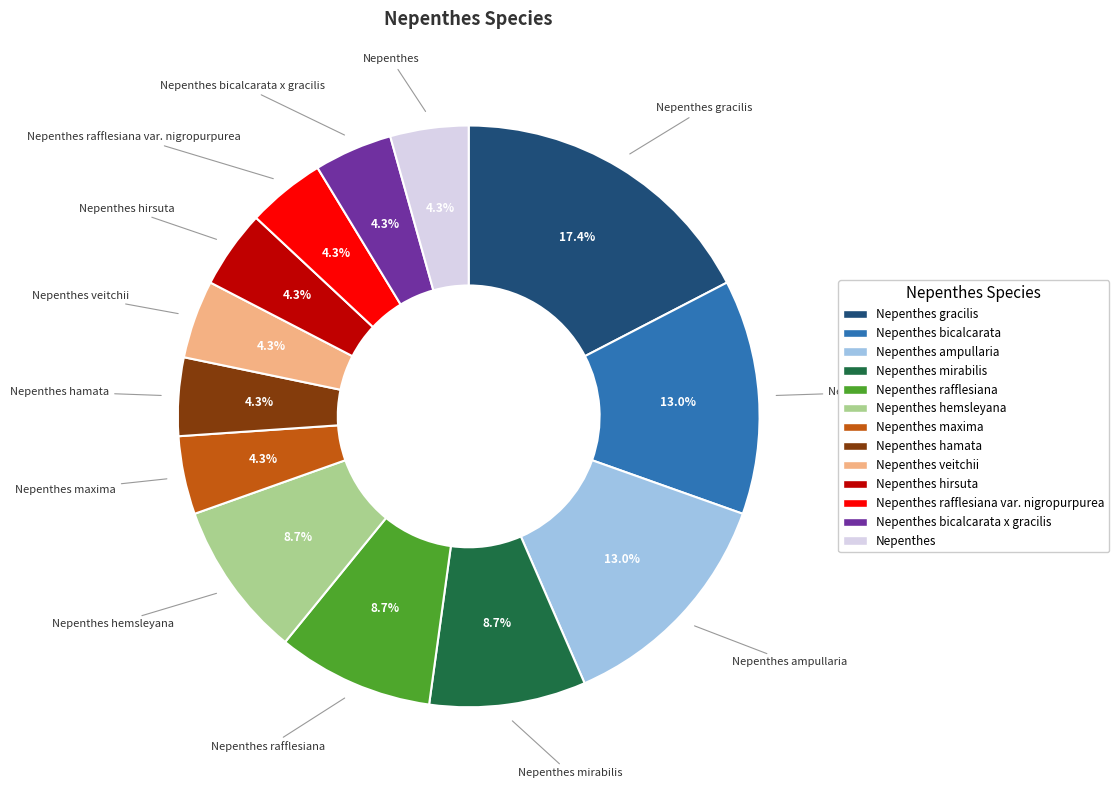

Is there any slice that represents more than half of the pie?

No